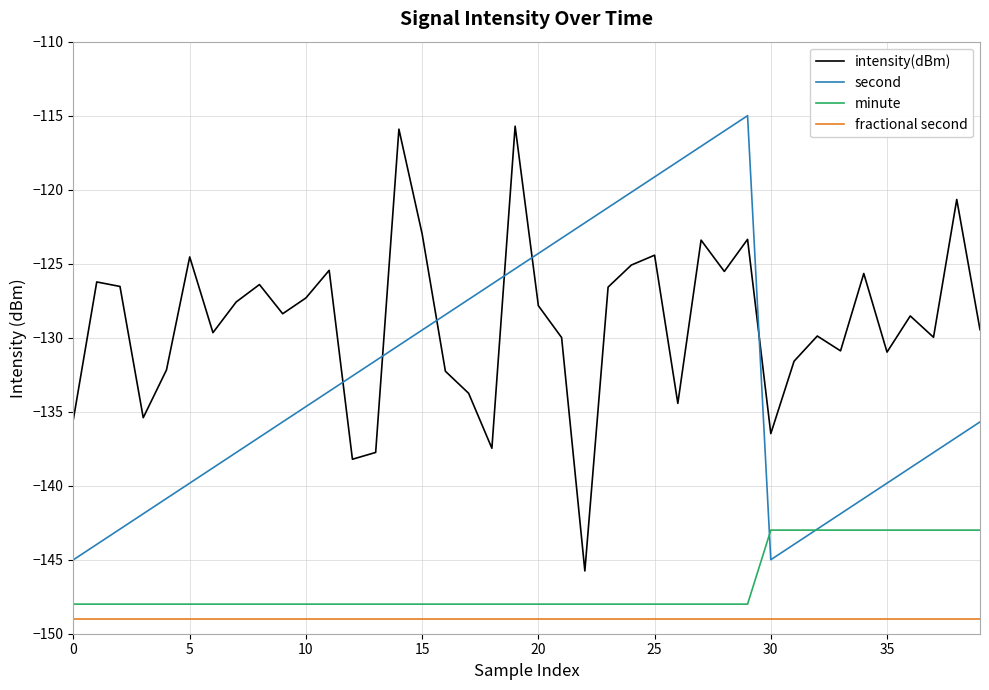

True or false: intensity(dBm) and fractional second intersect in this chart.

False